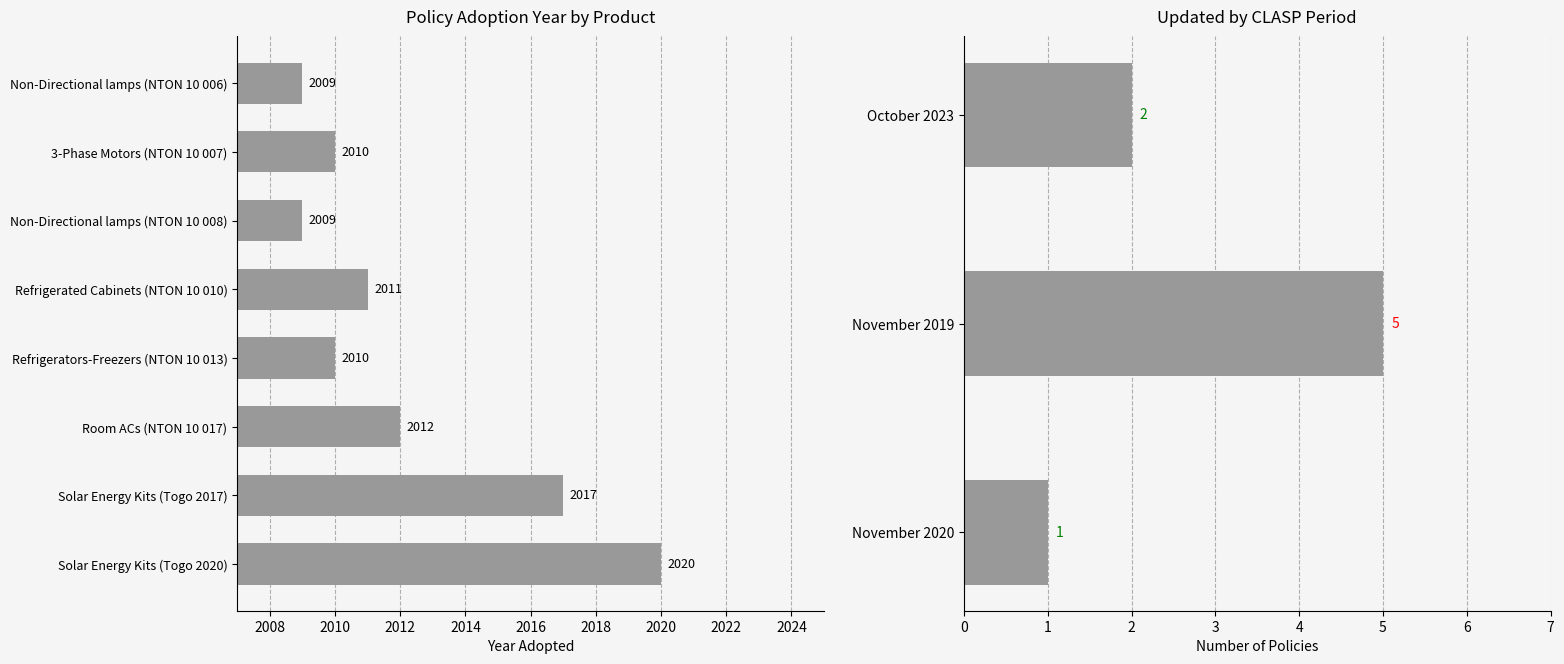

What is the greatest value displayed?

2020